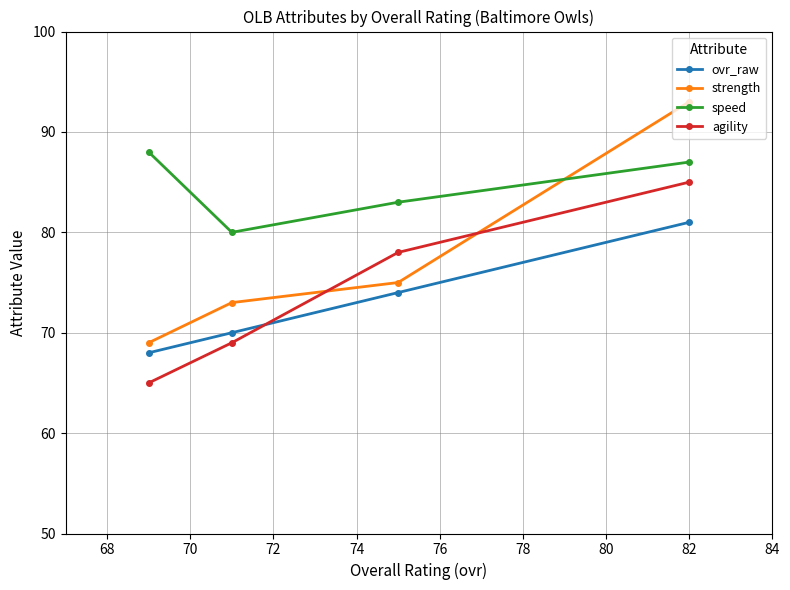

Which series has the largest total across all categories?

speed